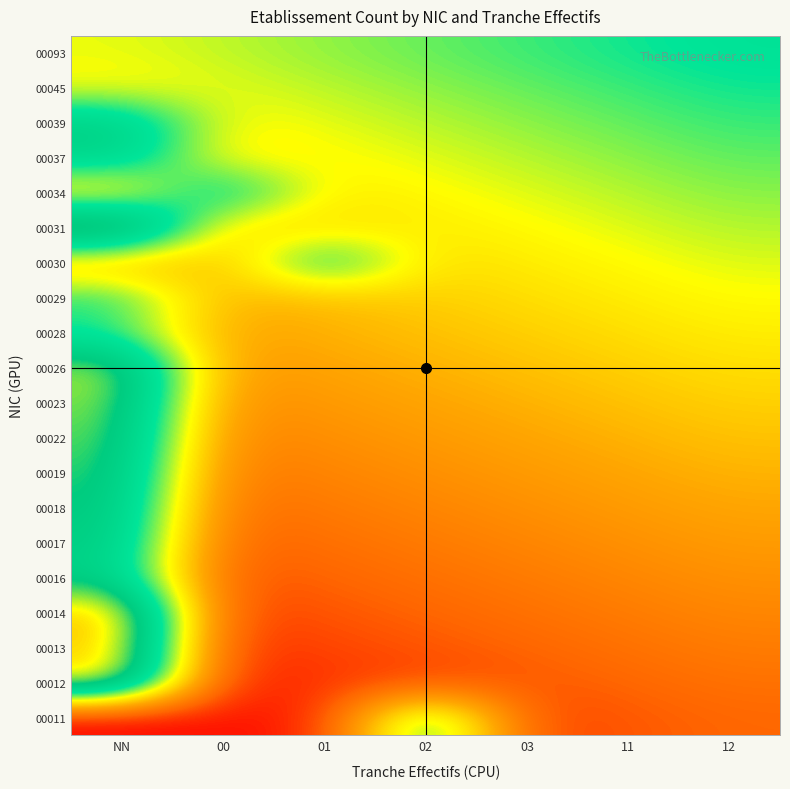

Which category has the lowest value across all series?

NN